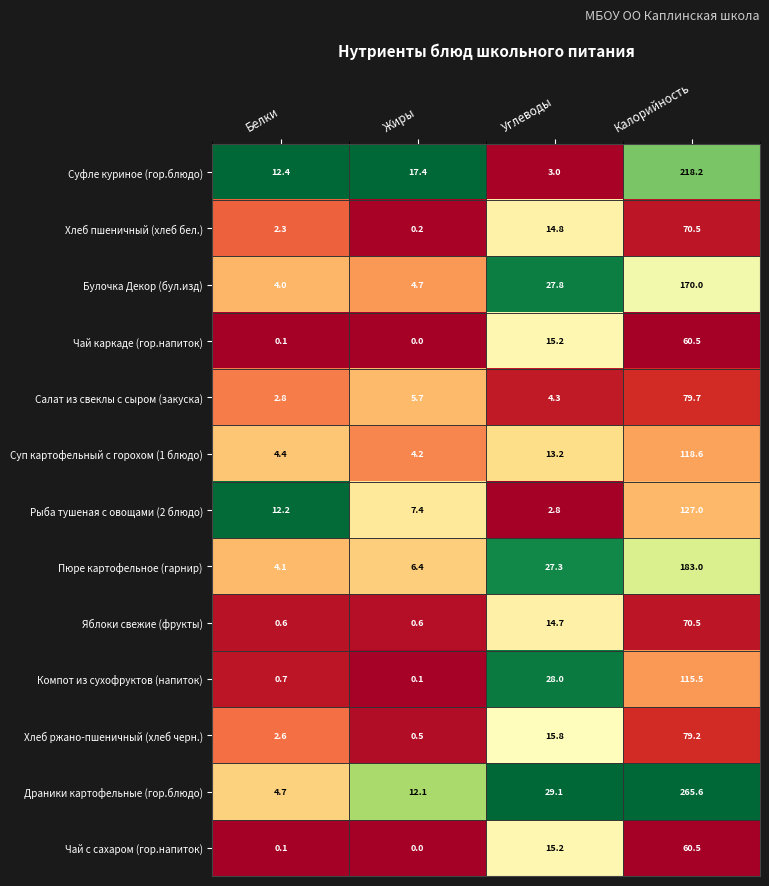

At which label is Хлеб пшеничный (хлеб бел.) closest to 35?

Углеводы